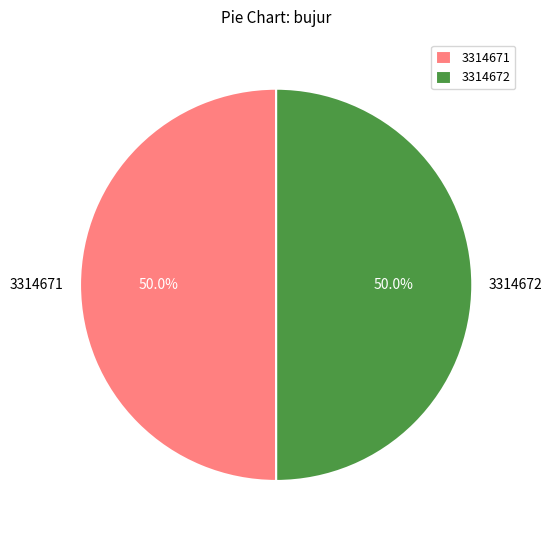

Is it true that 3314672 is 45% of the pie?

False